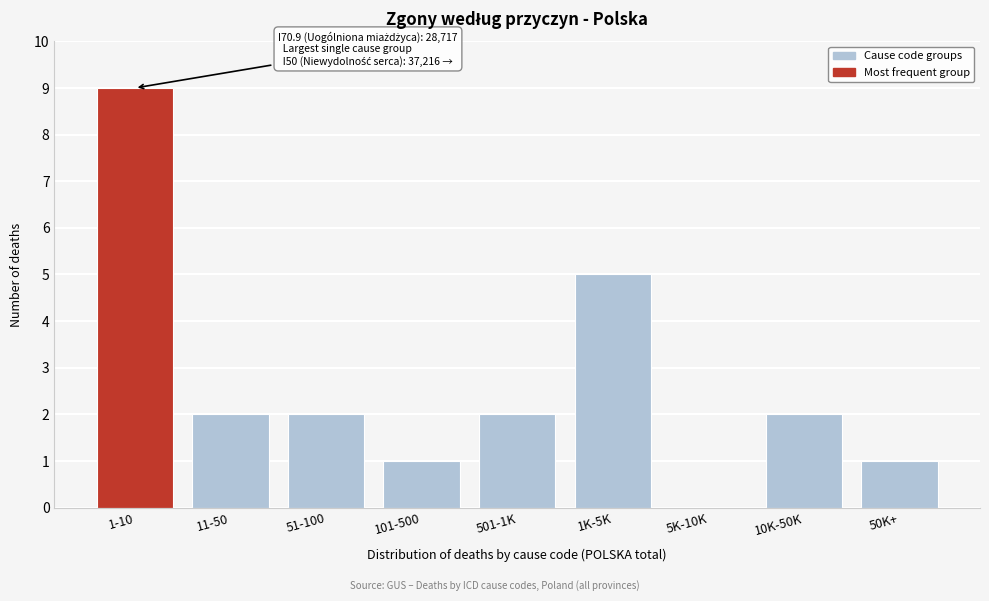

Reading right to left, transcribe all the data shown in this chart.

50K+=1	10K-50K=2	5K-10K=0	1K-5K=5	501-1K=2	101-500=1	51-100=2	11-50=2	1-10=9